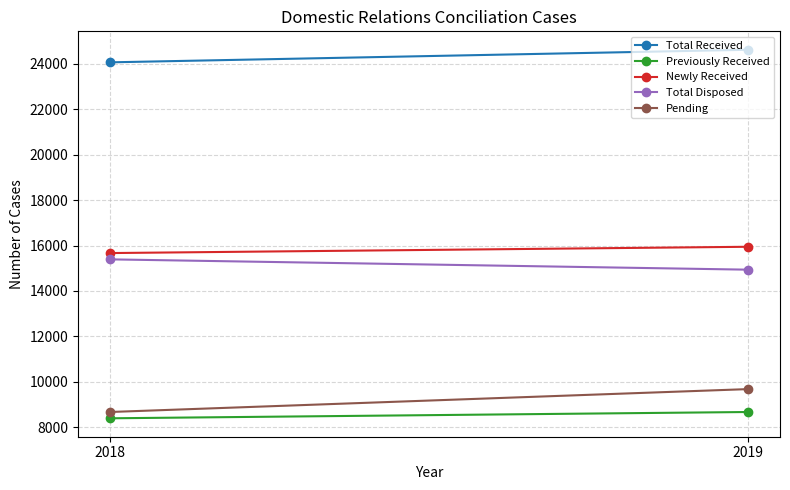

What is the difference between the Newly Received values at 2018 and 2019?

277